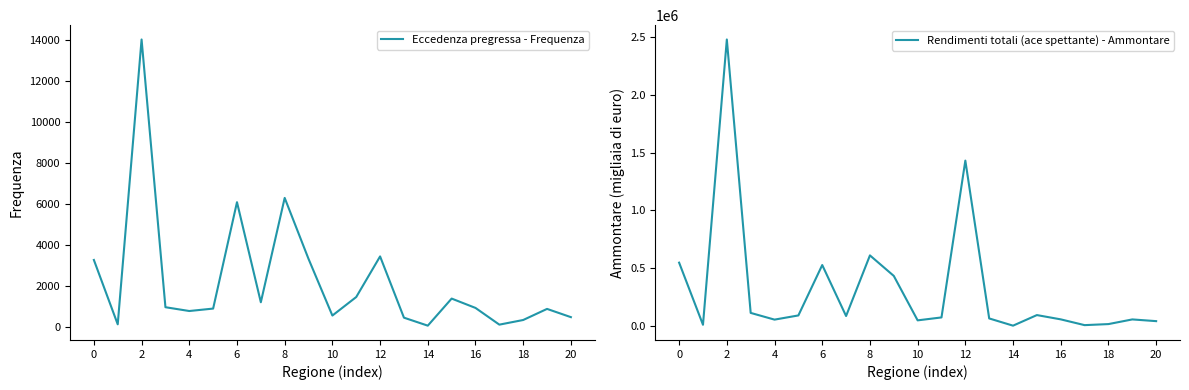

At how many categories does at least one series exceed 2107899?

1